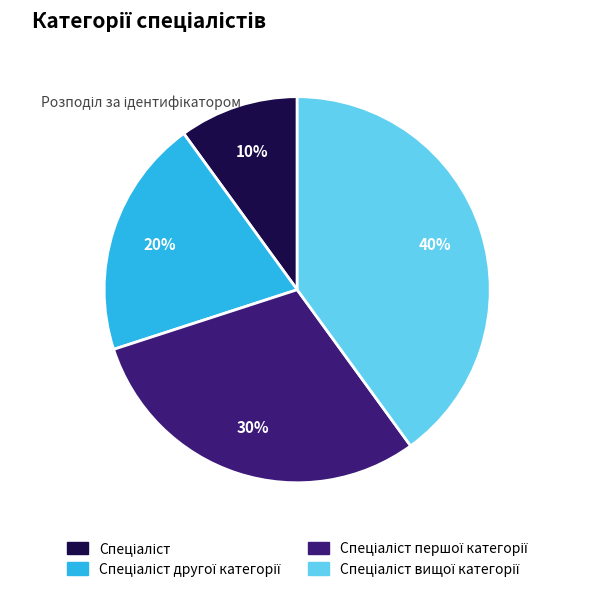

Is there any slice that represents more than half of the pie?

No